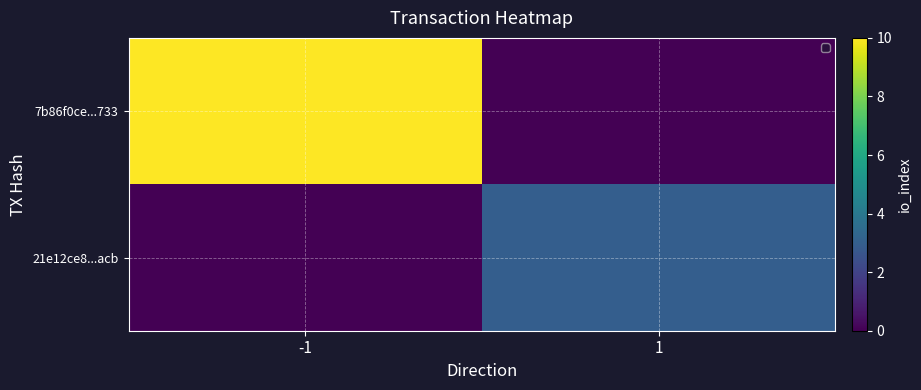

Count the number of categories in the chart.

2